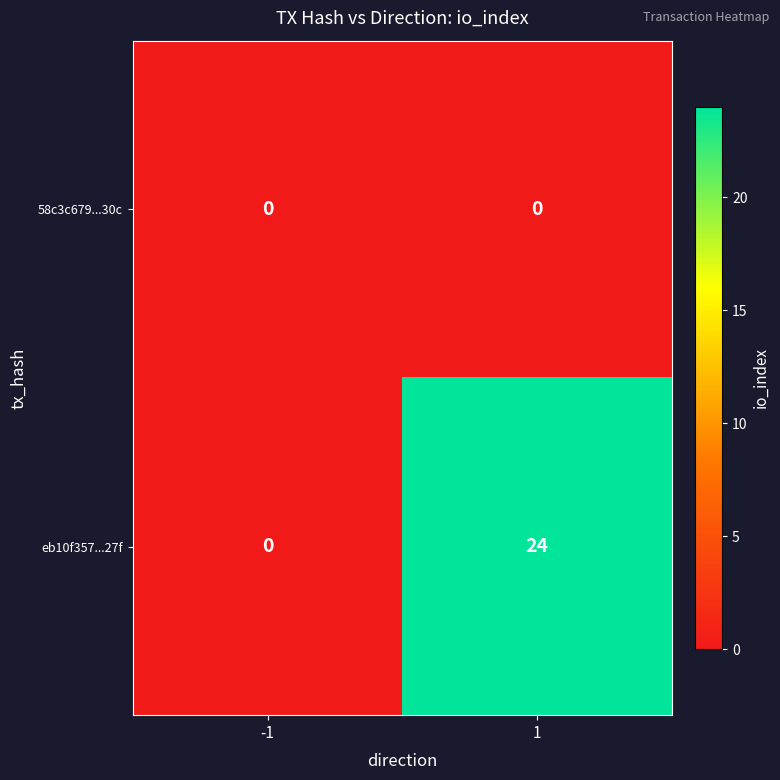

List the series in order of their peak value, lowest first.

58c3c679...30c, eb10f357...27f